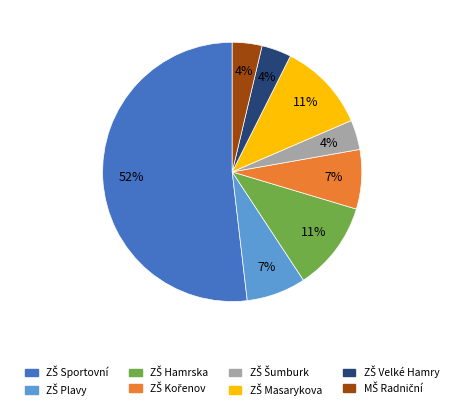

To the nearest percent, what is the average slice percentage?

12%